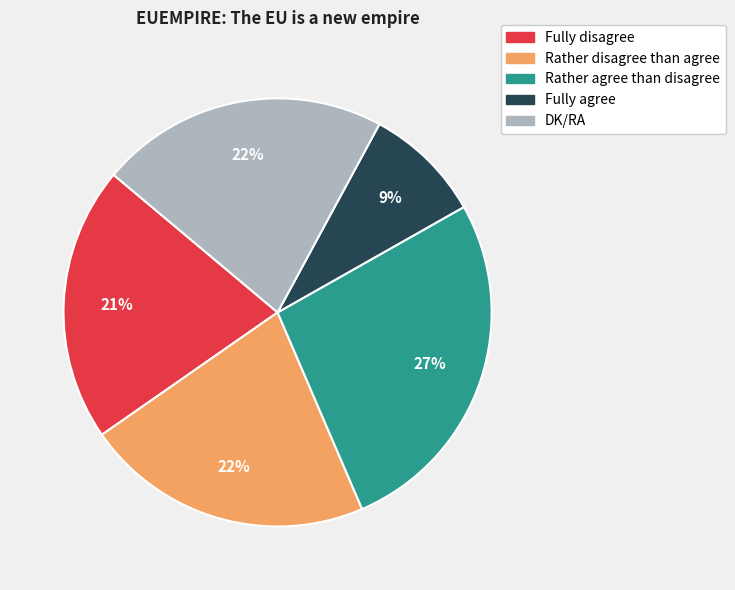

Is it true that Fully disagree is 21% of the pie?

True